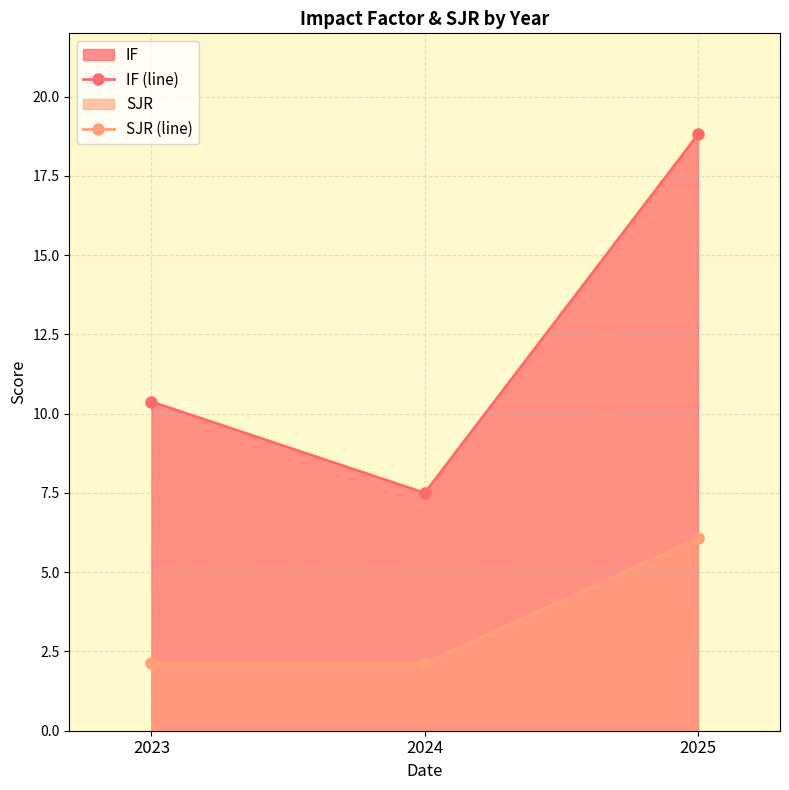

At which label does SJR (line) reach its minimum?

2024